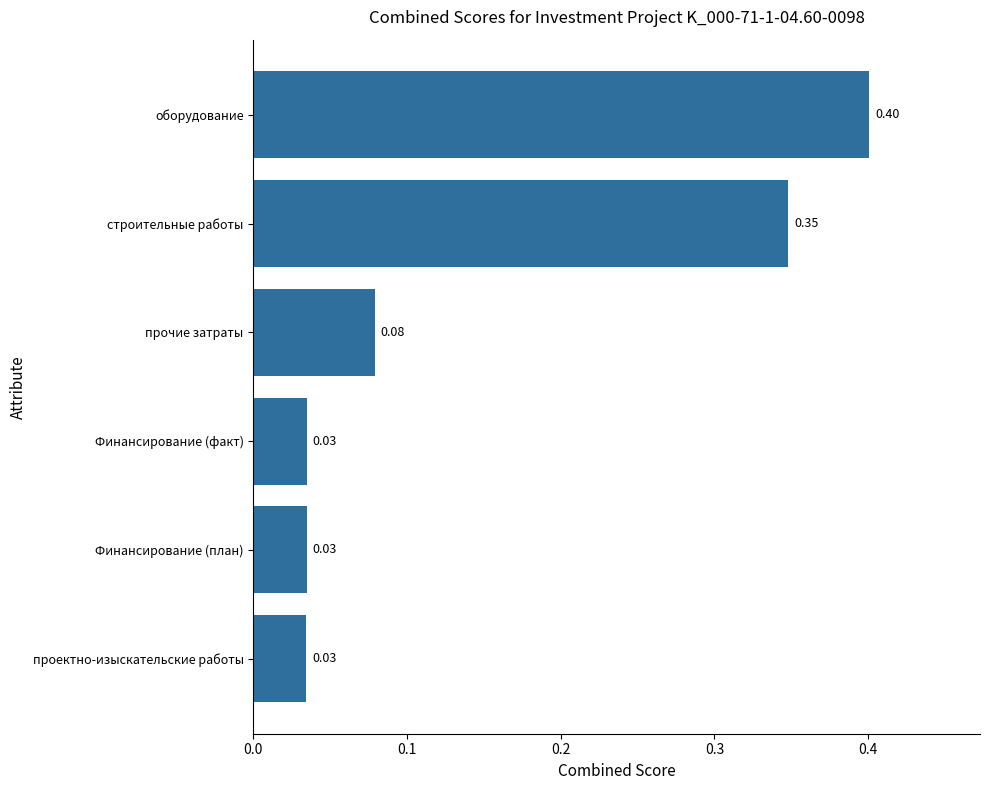

What is the sum of the values at оборудование and Финансирование (план)?

0.4